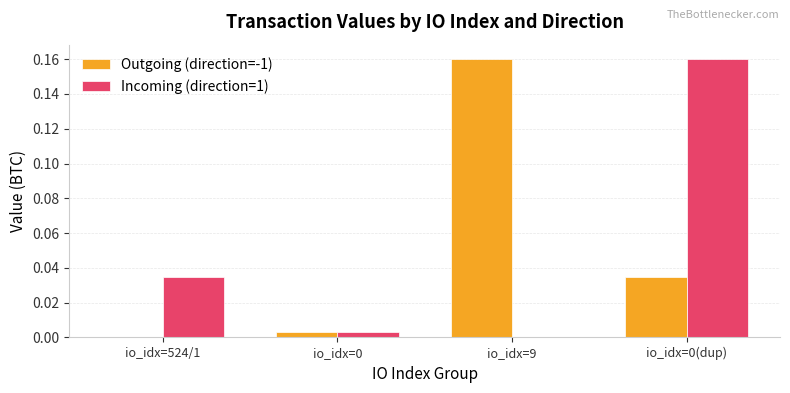

The value of Incoming (direction=1) at io_idx=9 is 0.0. True or false?

True